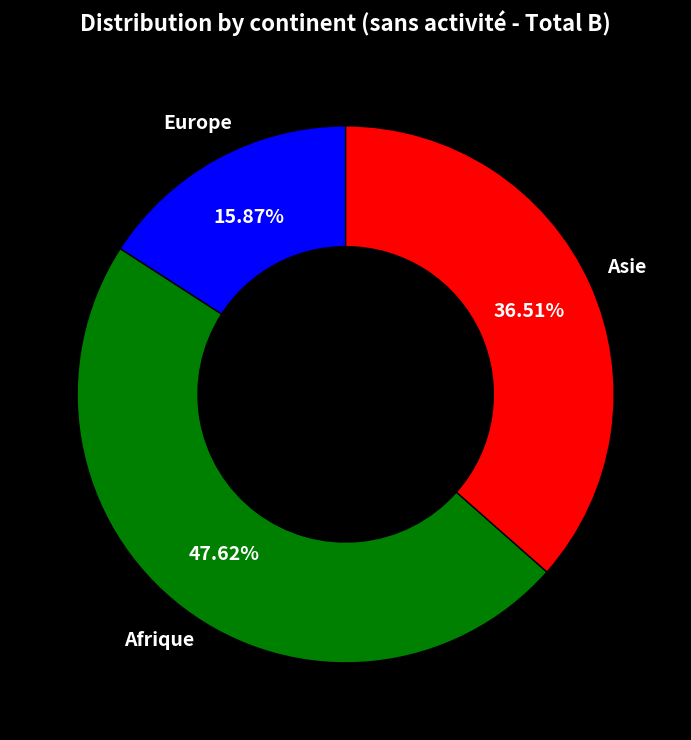

To the nearest percent, what is the difference between the largest and smallest slice percentages?

32%